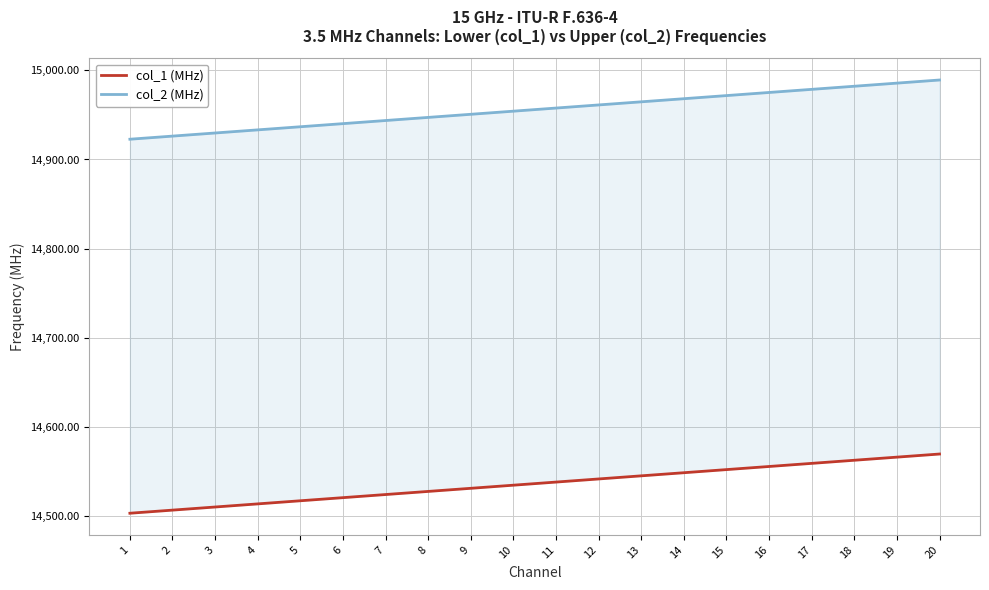

Is the value of col_2 (MHz) at 17 greater than the value of col_1 (MHz) at 6?

Yes